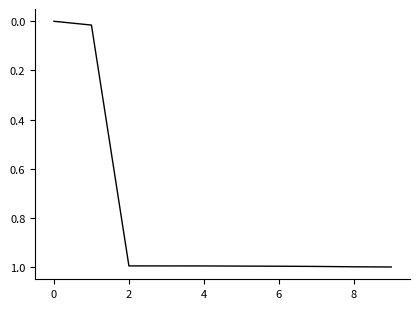

What is the difference between the maximum and minimum values?

1.0